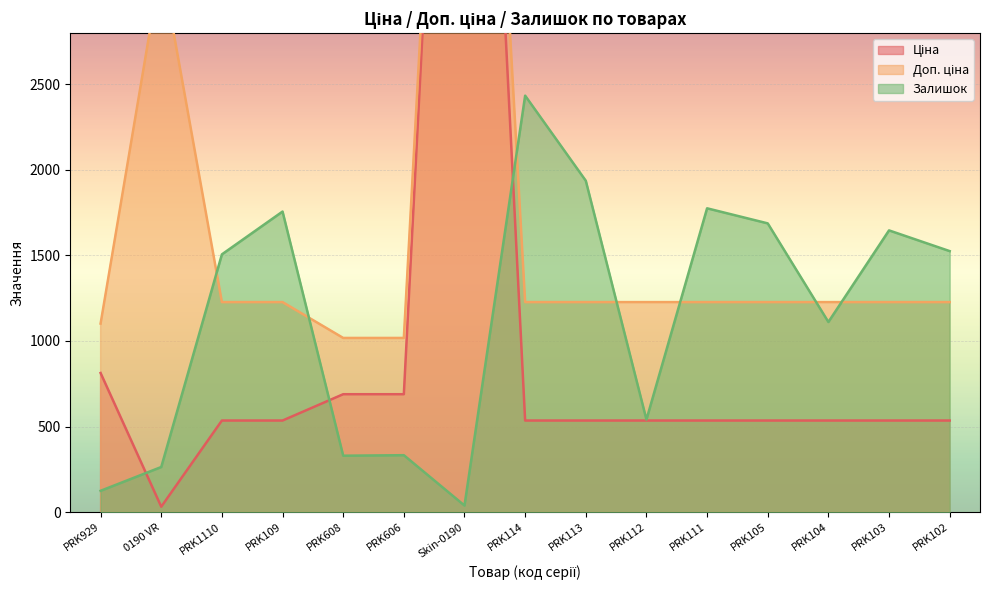

What position from the left is PRK608?

5